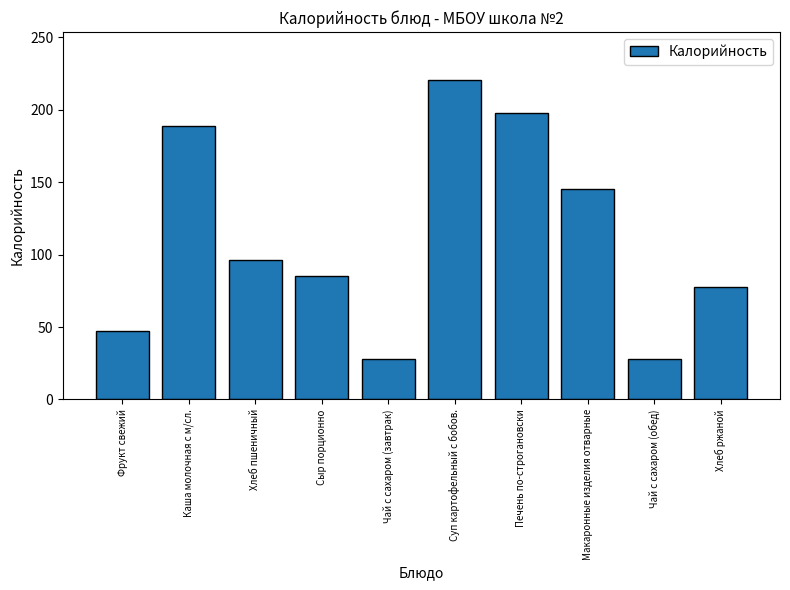

Where does the data first go above 96?

Каша молочная с м/сл.